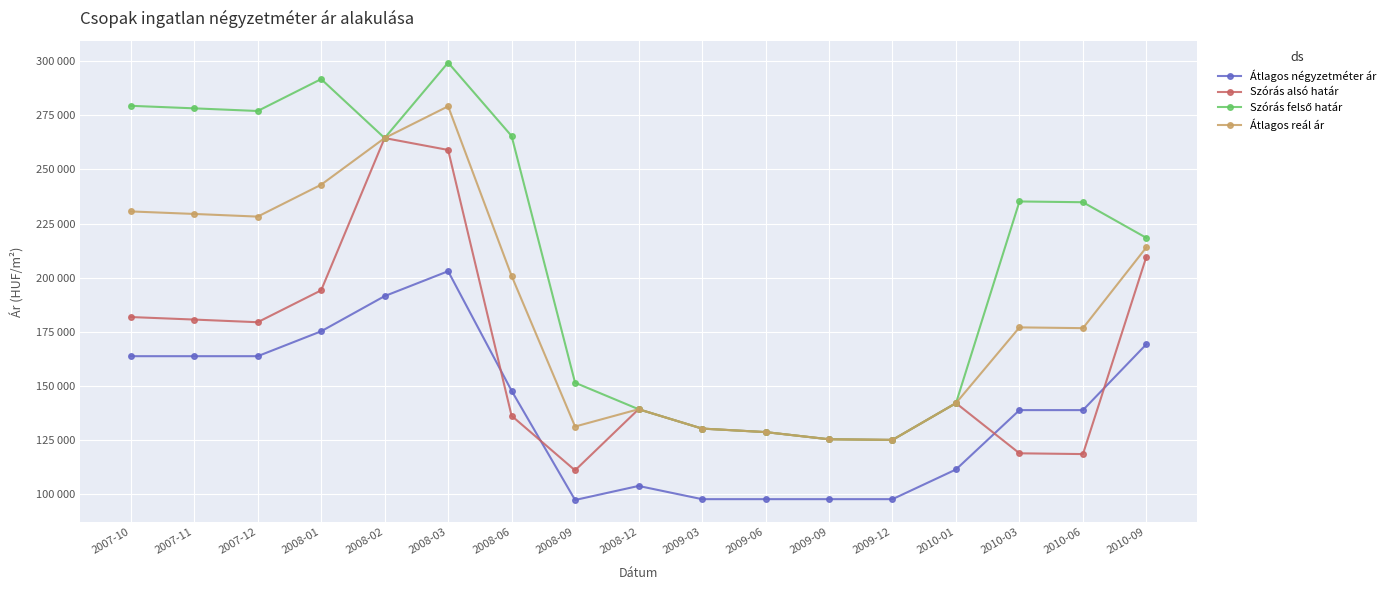

Does the chart have visible grid lines?

Yes